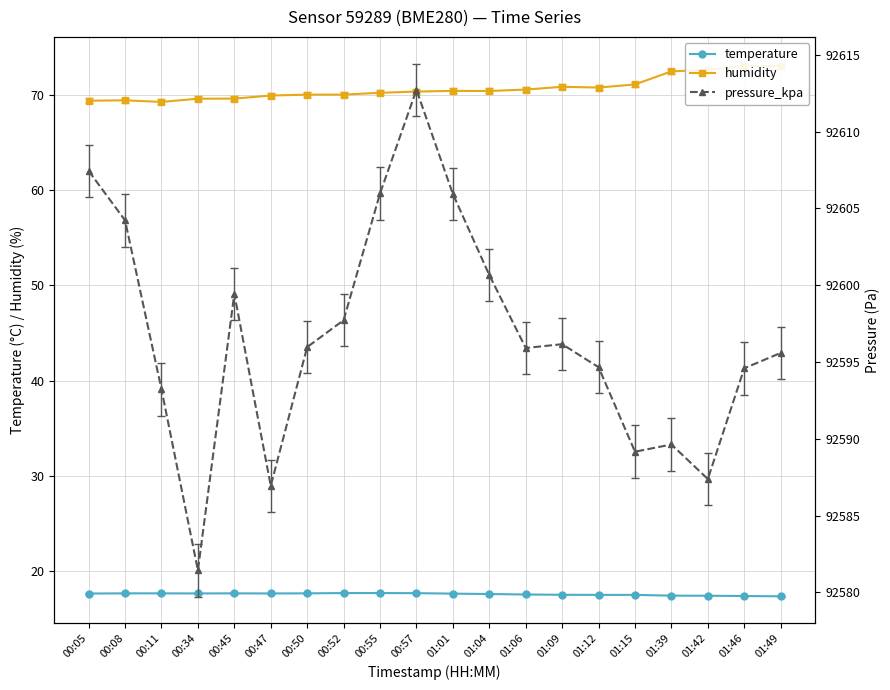

What is the value of the pressure_kpa point at the 2nd from the left?

92604.2